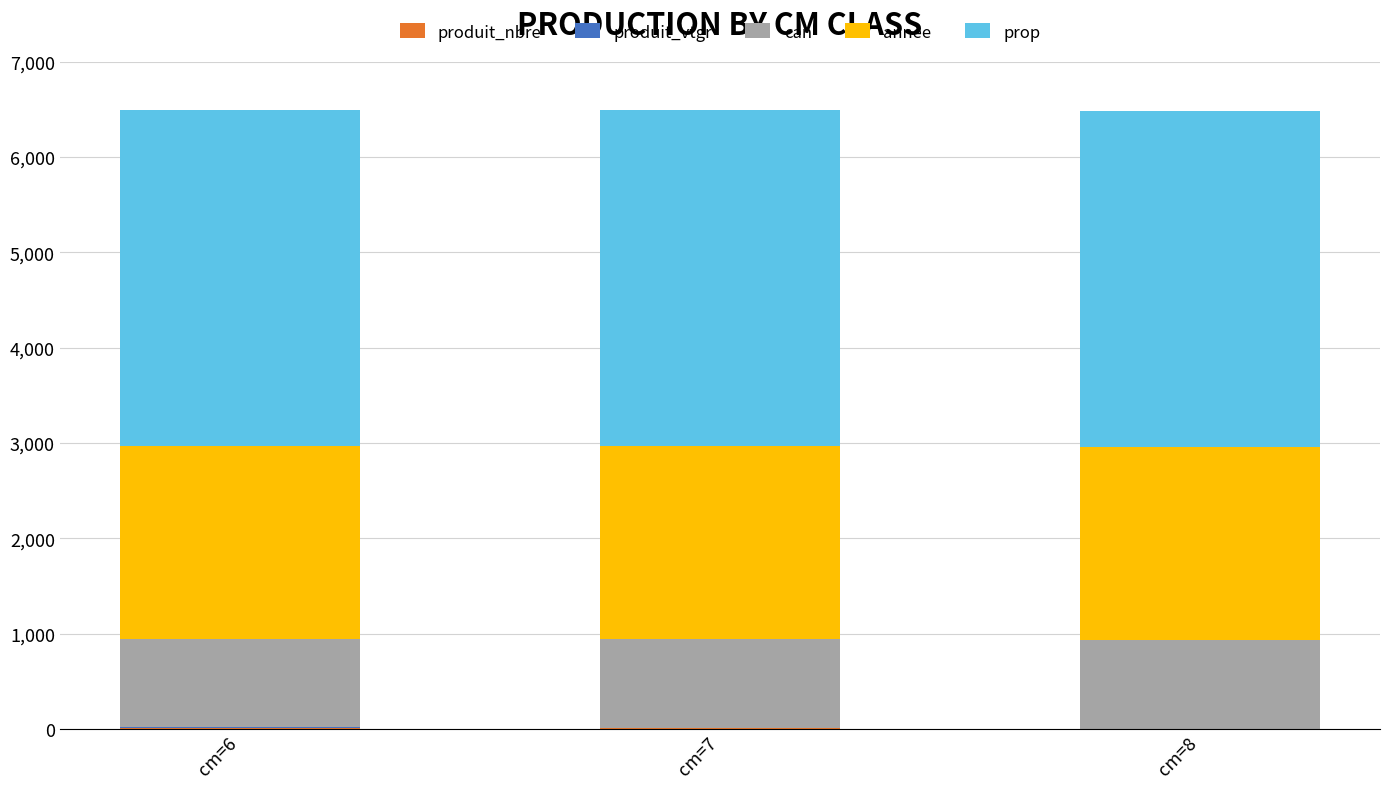

Are the bars grouped side by side (vs. stacked)?

No